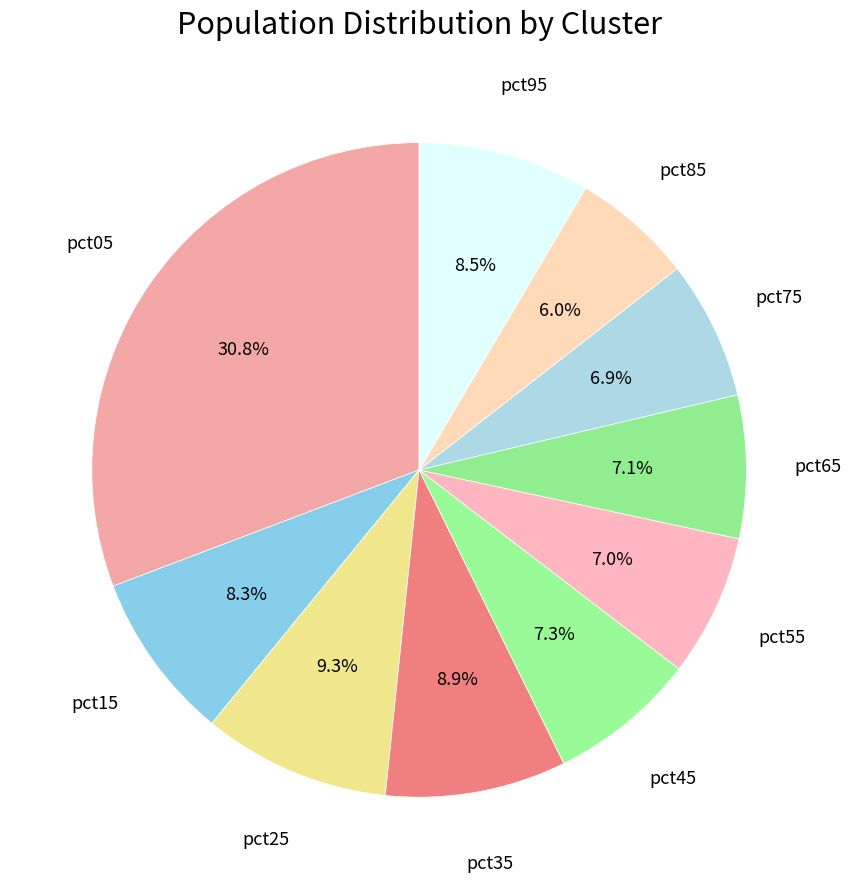

How many slices are in this pie chart?

10